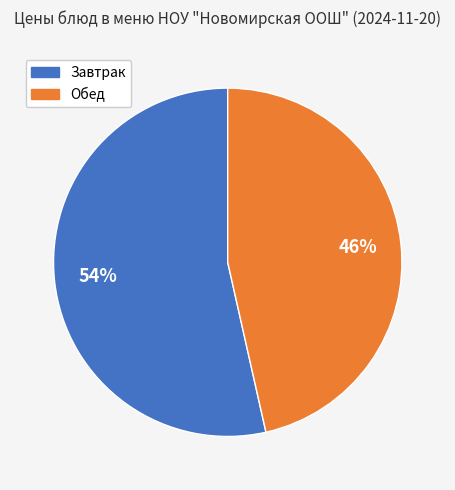

To the nearest percent, what is the average slice percentage?

50%